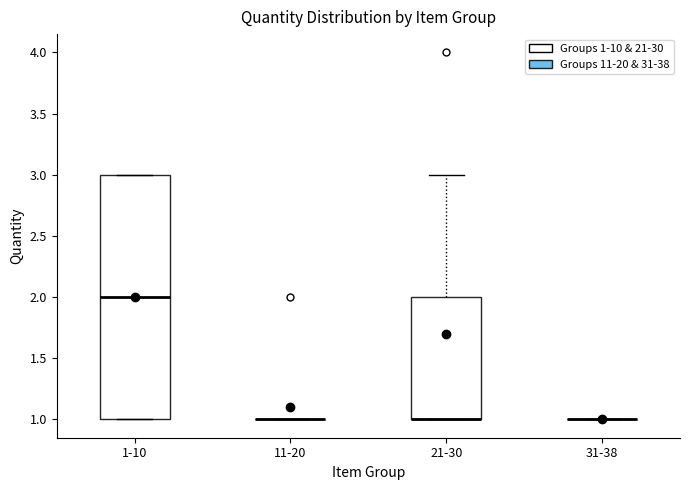

Reading left to right, read every box against the y-axis: the position of its median line, the range the box covers, and the ends of its whiskers. The values are not printed on the chart, so give them approximately, as read against the axis.

1-10: median 2, box 1 to 3, whiskers 1 to 3
11-20: box collapsed to a line at 1, whiskers 1 to 1
21-30: median 1 (drawn on the box's lower edge), box 1 to 2, whiskers 1 to 3
31-38: box collapsed to a line at 1, whiskers 1 to 1